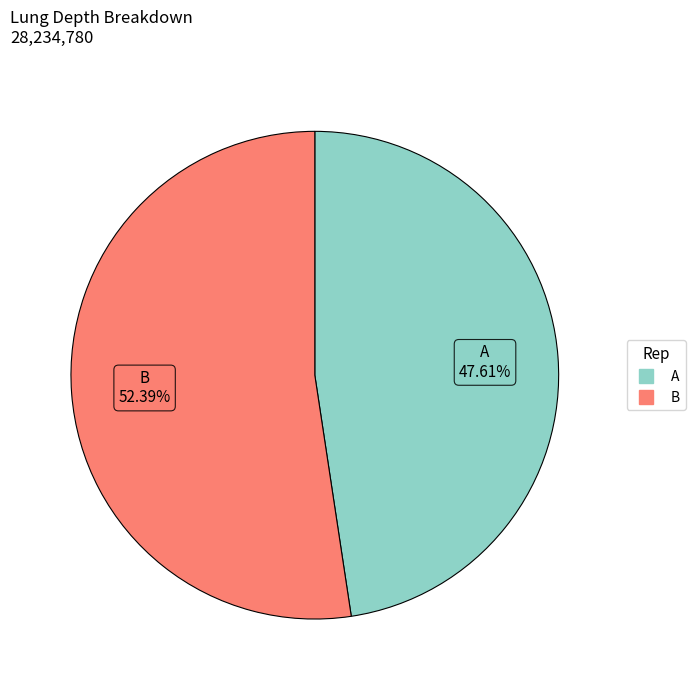

To the nearest percent, what percentage of the pie is B?

52%